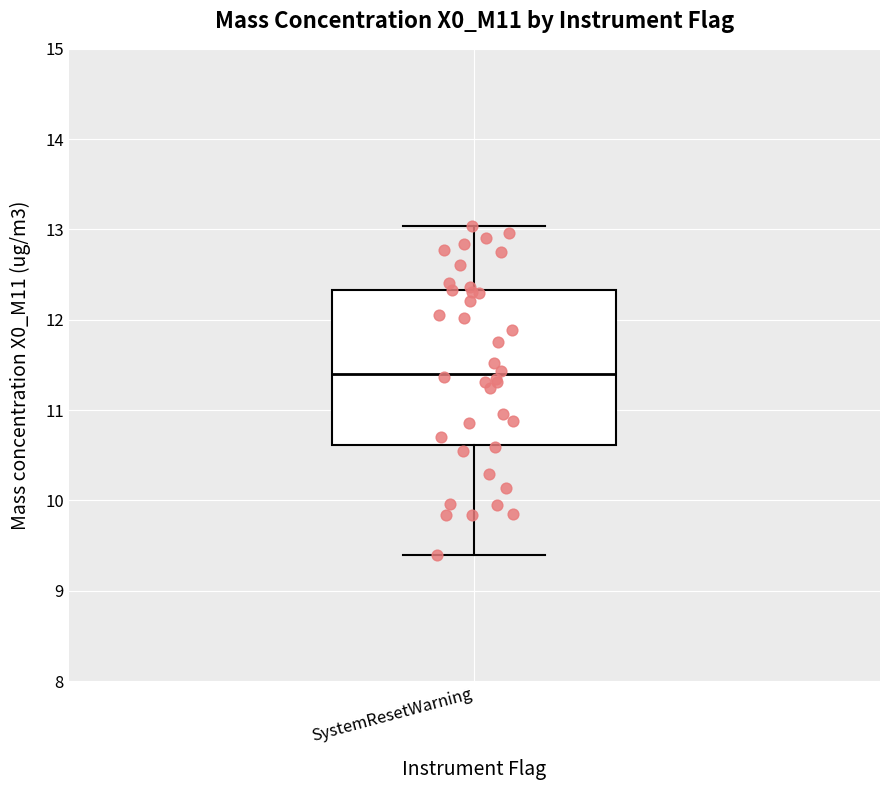

Read this box plot against the y-axis: the position of the median line, the range covered by the box, and the ends of both whiskers. The values are not printed on the chart, so give them approximately, as read against the axis.

median 11.4, box 10.6 to 12.3, whiskers 9.4 to 13.0